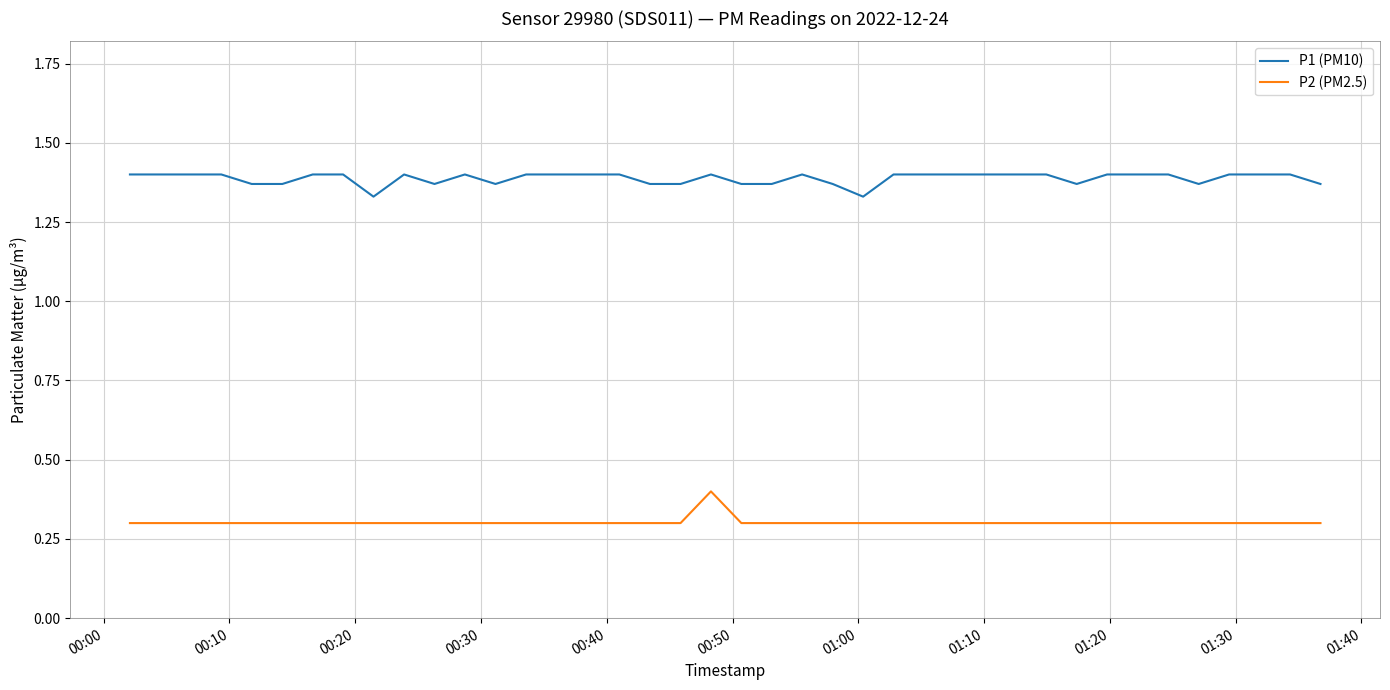

What is the maximum value for P2 (PM2.5)?

0.4